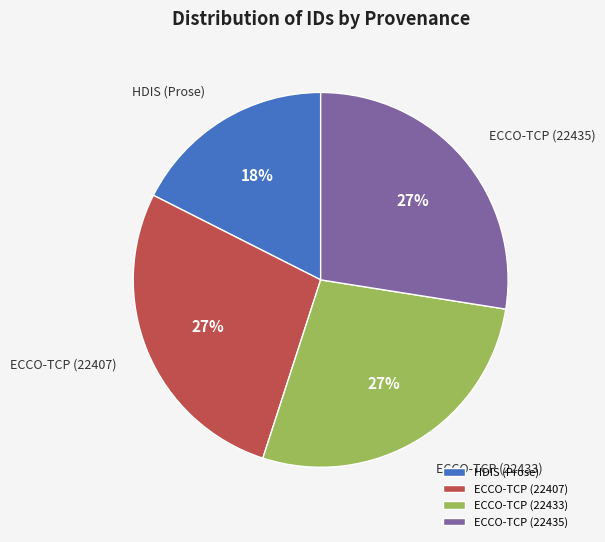

The ECCO-TCP (22435) slice represents 41% of the pie. True or false?

False